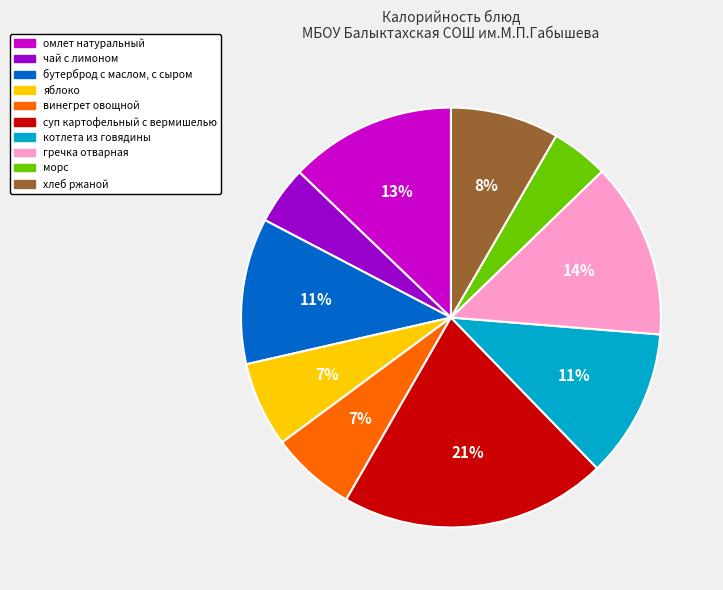

Between гречка отварная and яблоко, which is larger?

гречка отварная